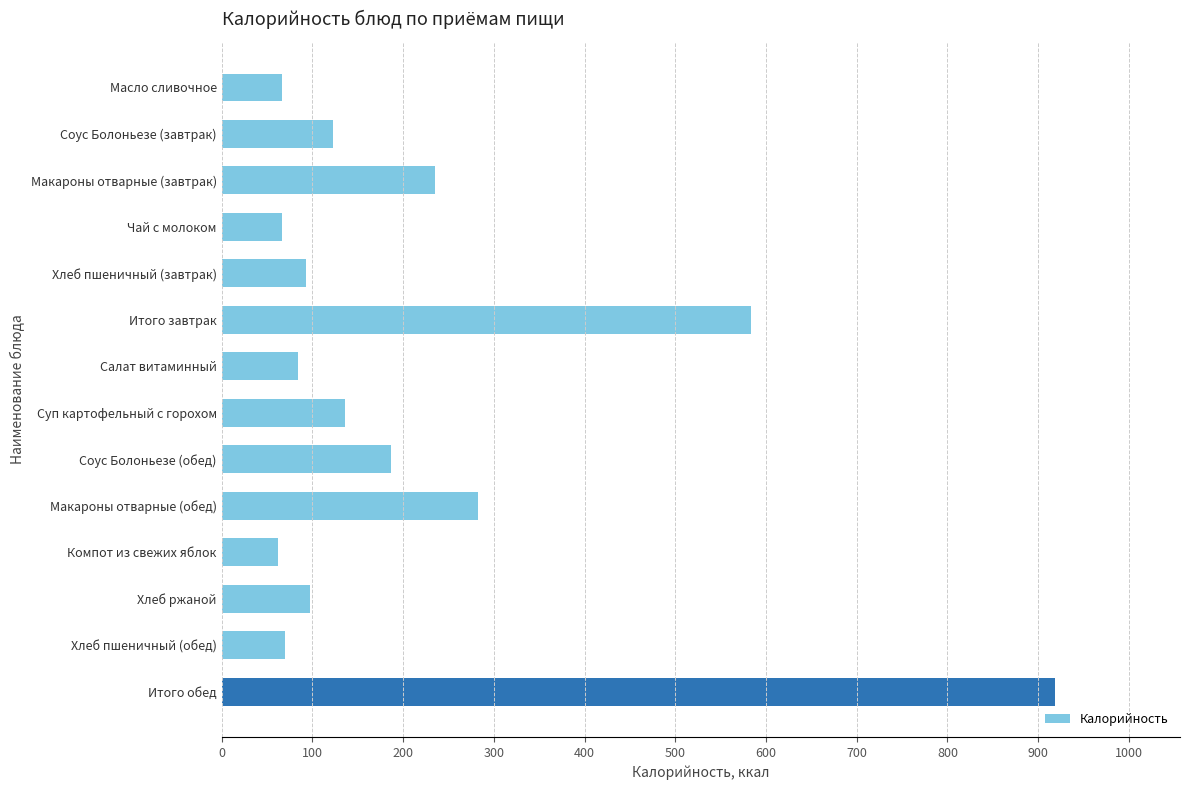

What is the sum of all values?

3004.3